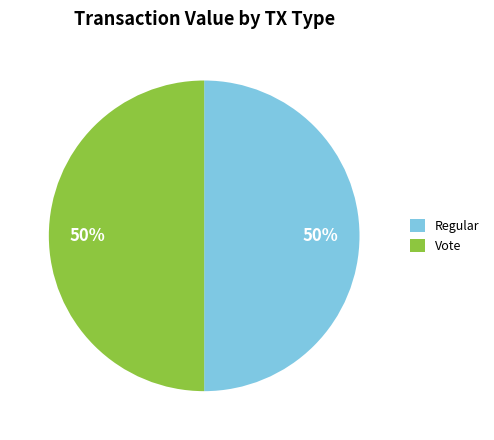

To the nearest percent, what portion does Vote represent?

50%